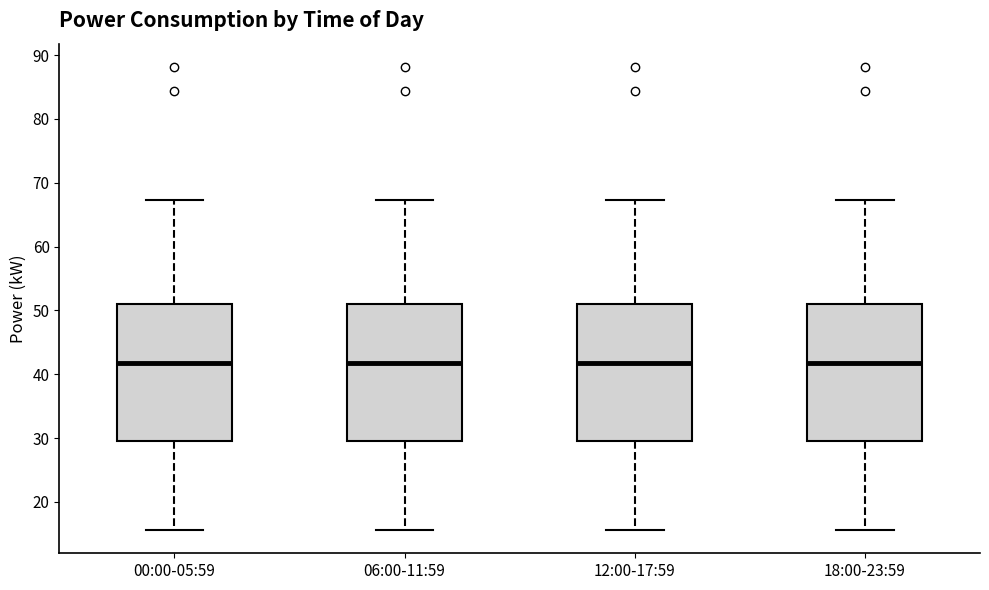

Reading left to right, transcribe this box plot: for each box, give where its median line is, the range the box spans, and where its two whiskers end, as read against the y-axis. The values are not printed on the chart, so give them approximately, as read against the axis.

00:00-05:59: median 42, box 30 to 51, whiskers 16 to 67
06:00-11:59: median 42, box 30 to 51, whiskers 16 to 67
12:00-17:59: median 42, box 30 to 51, whiskers 16 to 67
18:00-23:59: median 42, box 30 to 51, whiskers 16 to 67